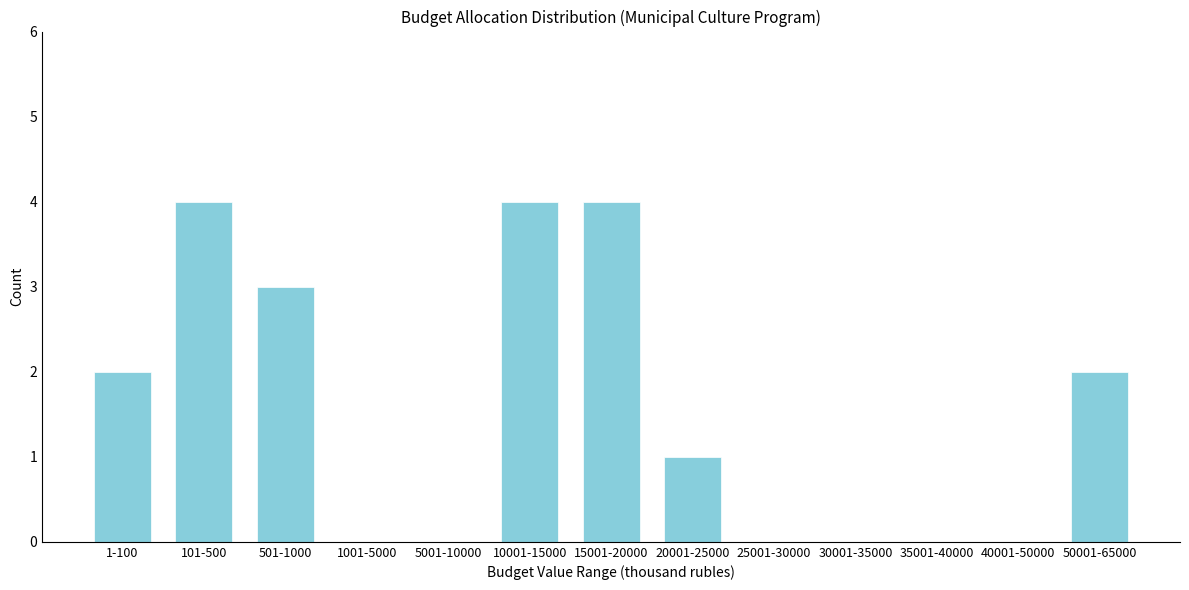

Reading left to right, transcribe all the data shown in this chart.

1-100=2	101-500=4	501-1000=3	1001-5000=0	5001-10000=0	10001-15000=4	15001-20000=4	20001-25000=1	25001-30000=0	30001-35000=0	35001-40000=0	40001-50000=0	50001-65000=2